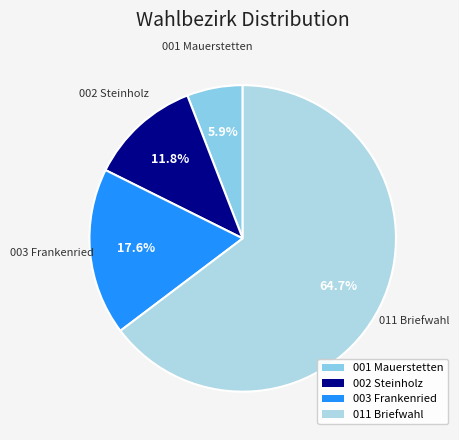

What is the smallest slice in the pie chart?

001 Mauerstetten